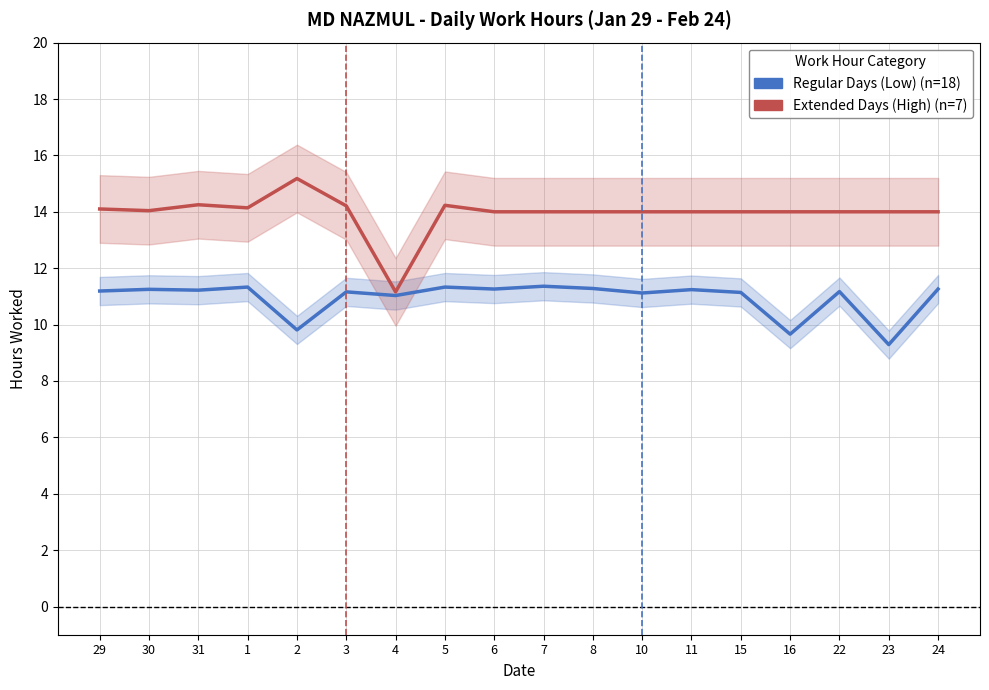

How many values in the Extended Days (High) series are below 14?

1